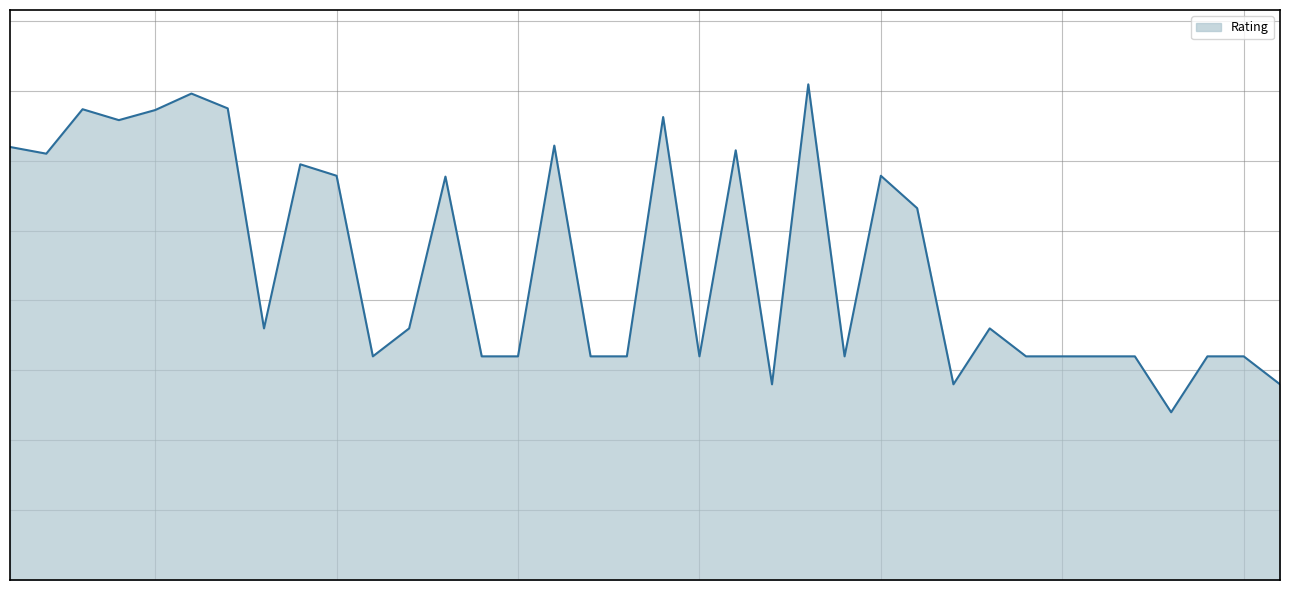

What is the minimum value shown in the chart?

600